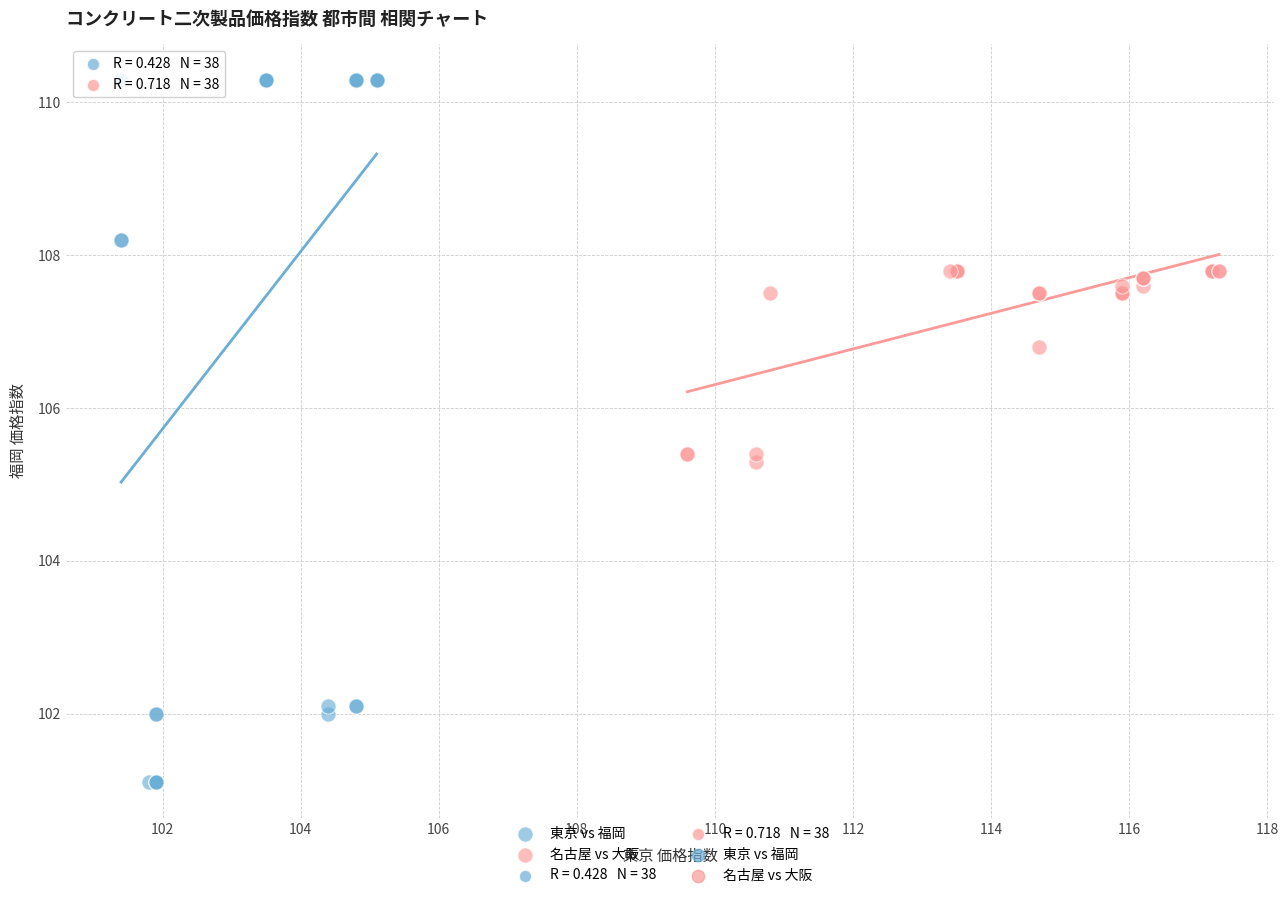

Which series reaches the minimum Y coordinate?

東京 vs 福岡